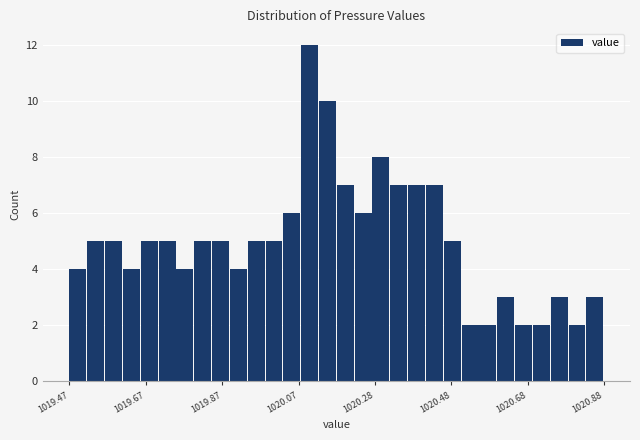

Around what value on the x-axis is the tallest bar? Give the approximate position of its centre, as read against the axis.

1020.10